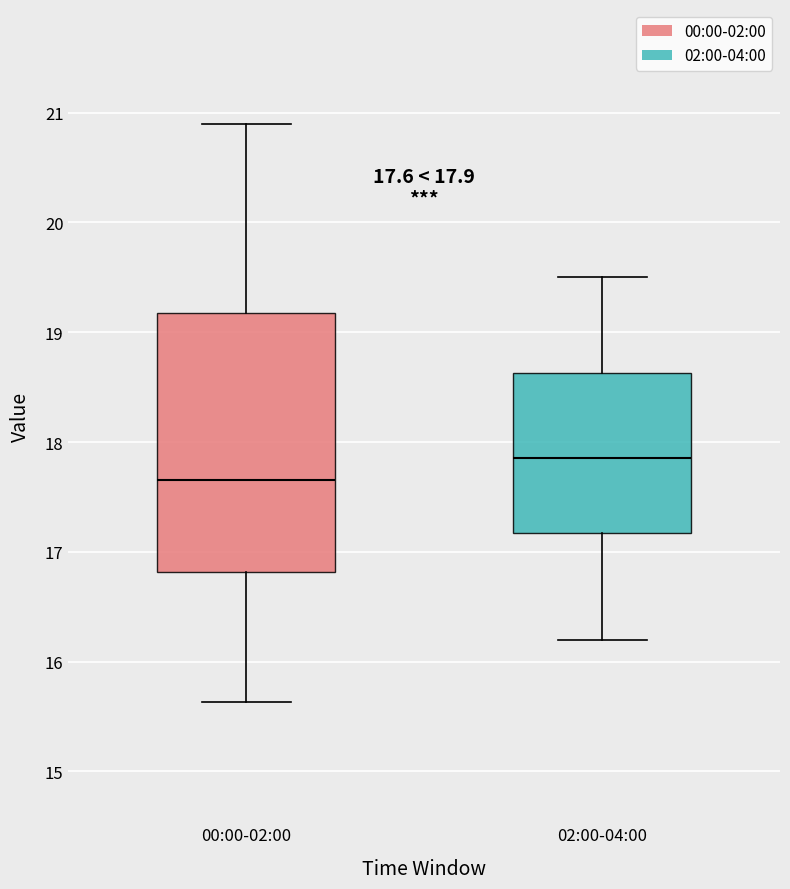

Which box's median line is the highest?

02:00-04:00